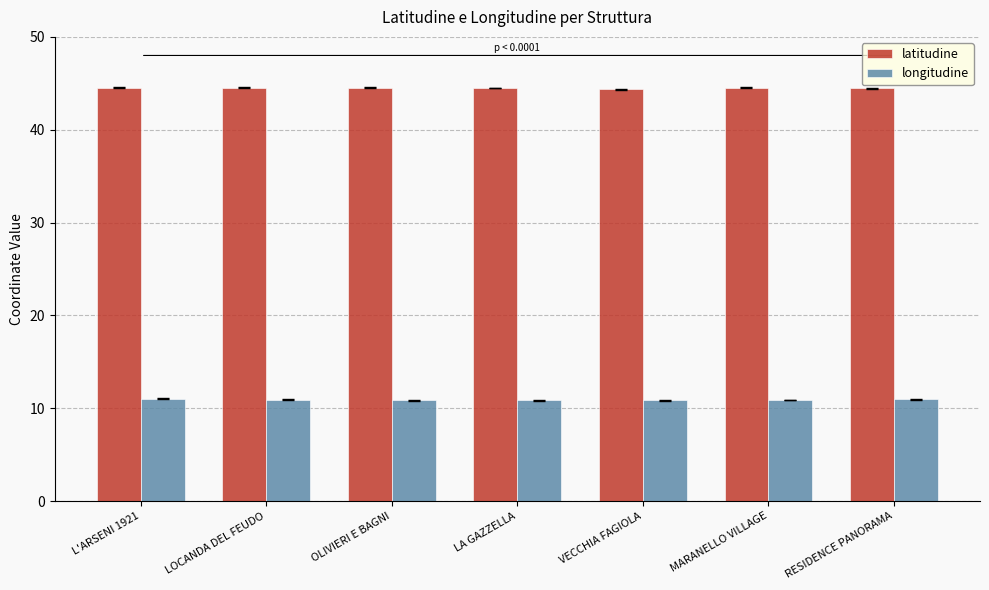

At how many categories does at least one series exceed 35?

7